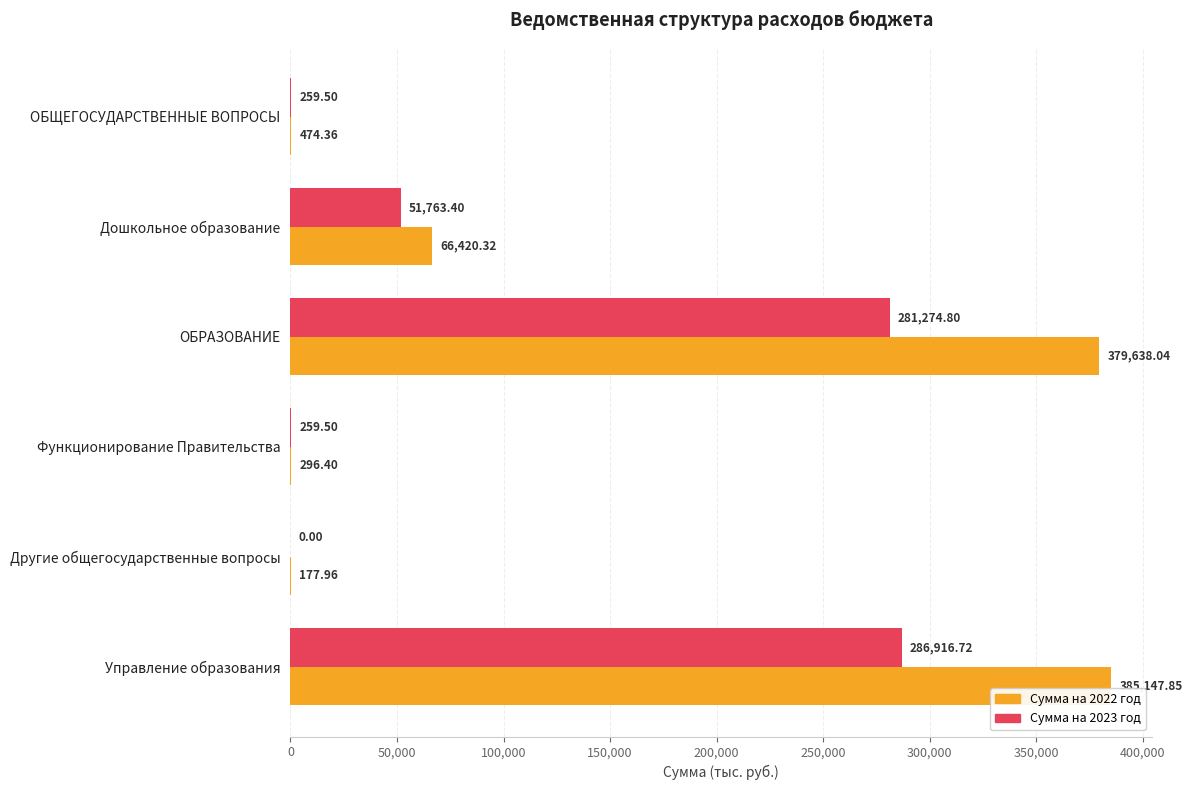

Which series has the largest total across all categories?

Сумма на 2022 год